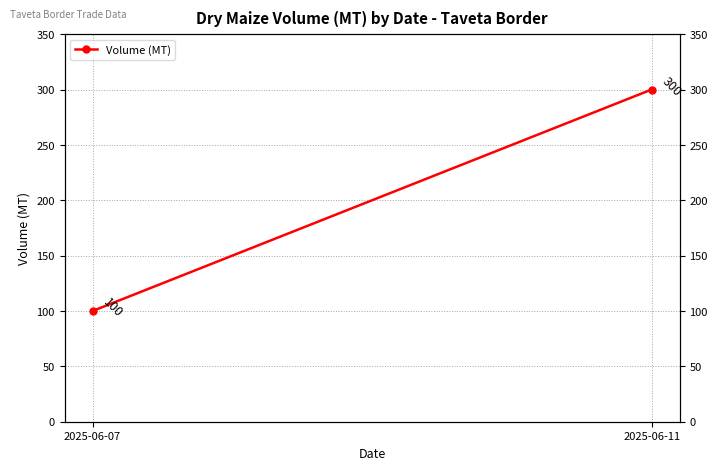

What is the sum of all values?

400